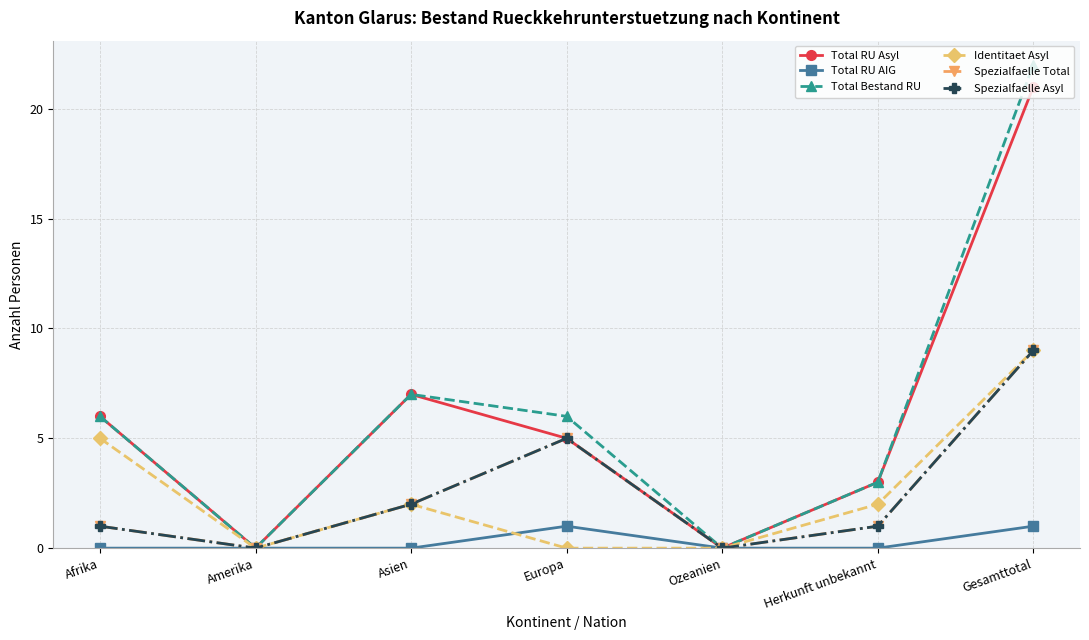

True or false: Spezialfaelle Asyl has a value of 2 at Europa.

False